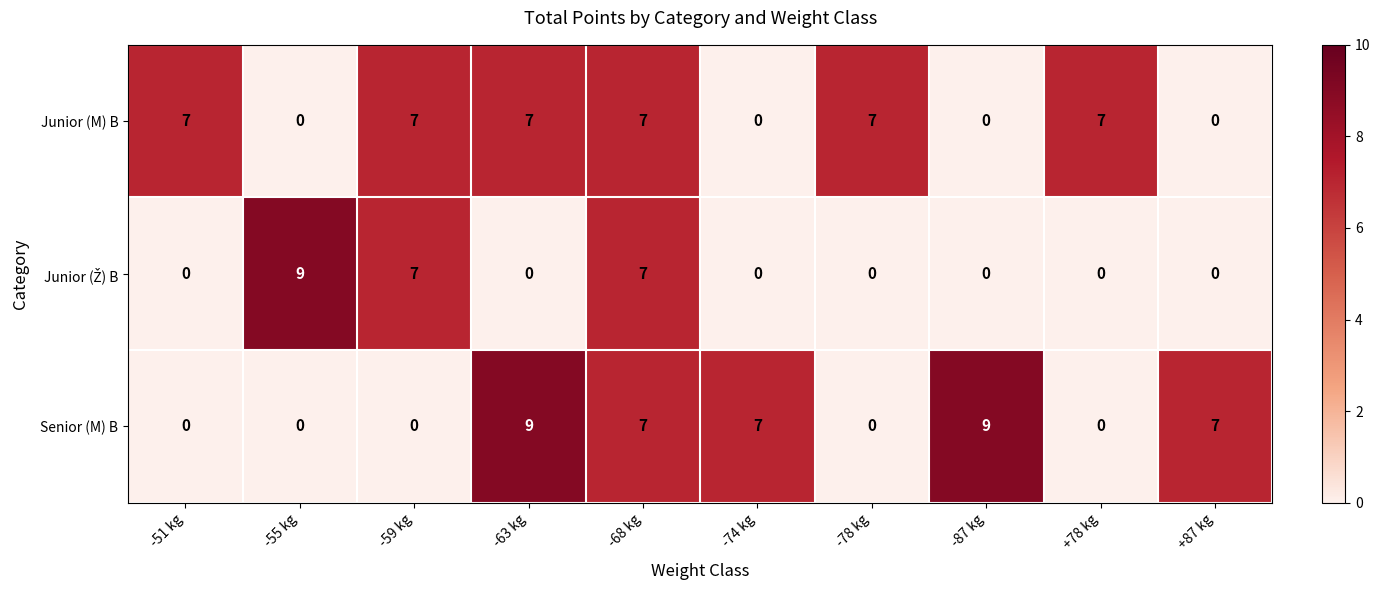

How many values in the Junior (M) B series are below 7?

4